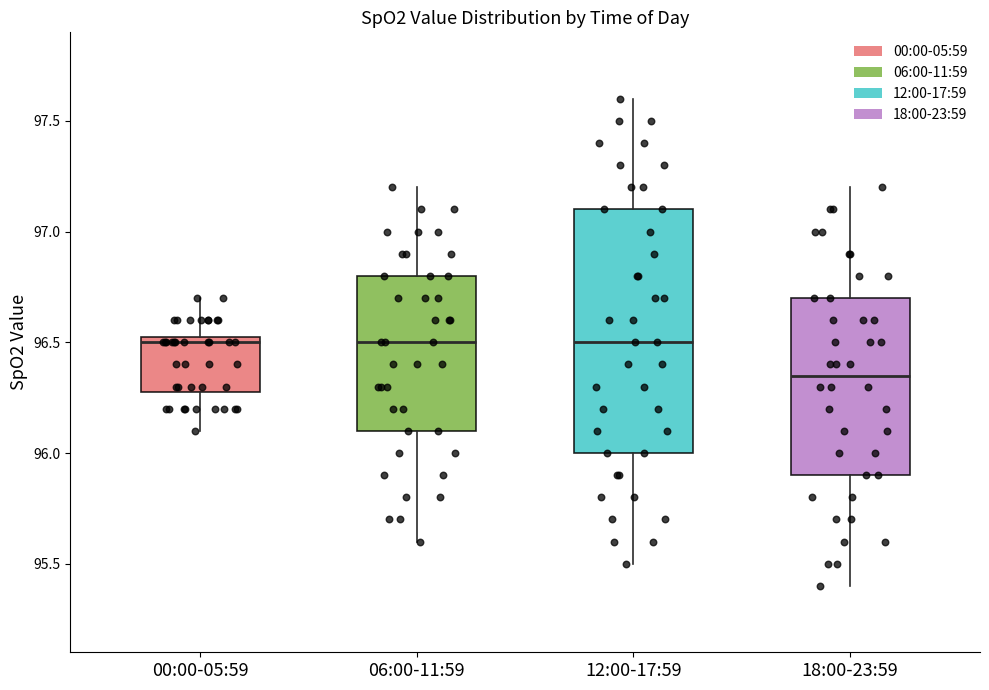

Which box's median line is the lowest?

18:00-23:59